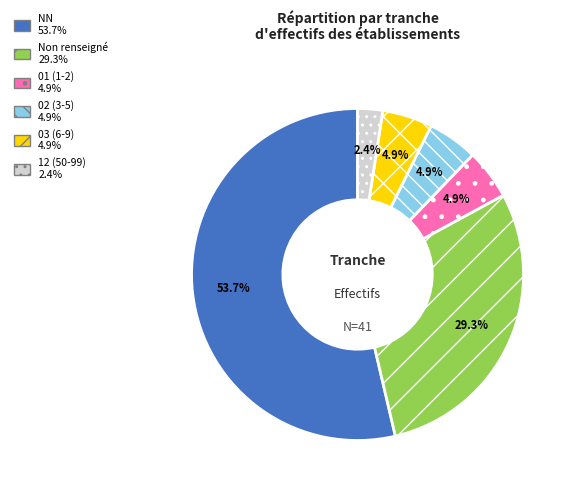

To the nearest percent, what is the average slice percentage?

17%